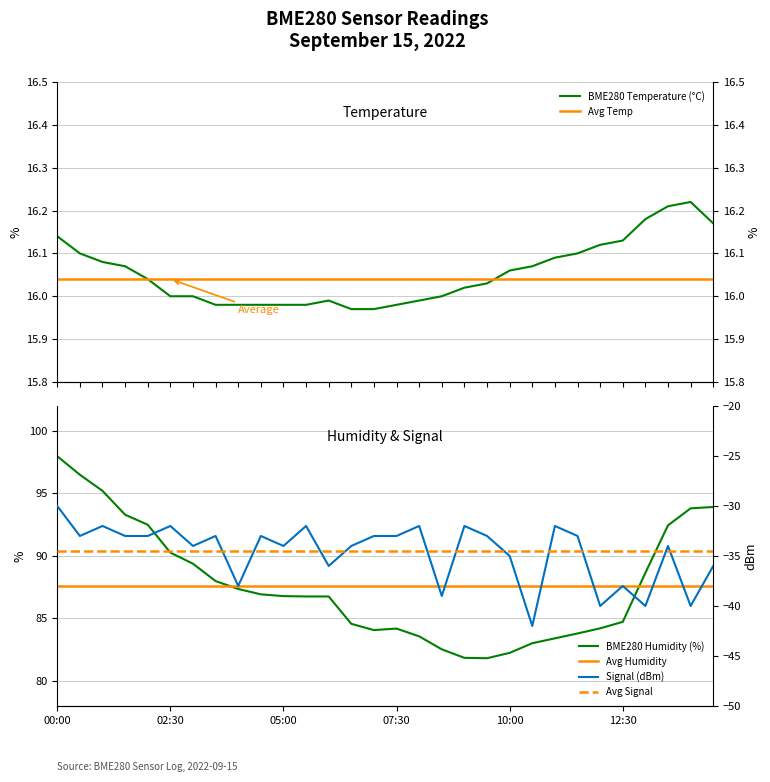

How many distinct data groups are displayed?

3